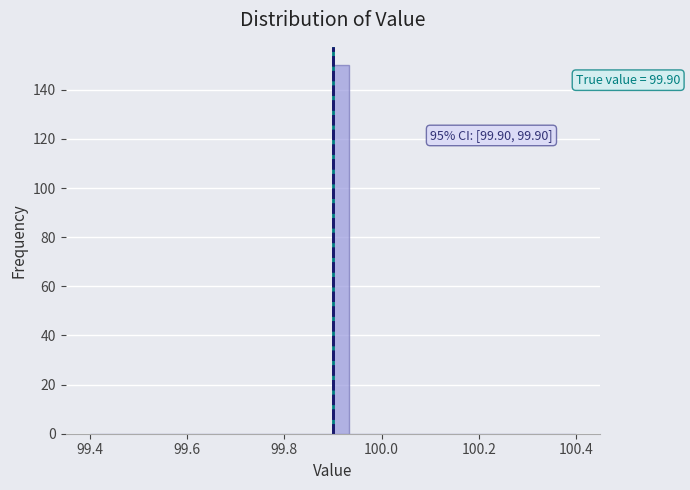

Around what value on the x-axis is the tallest bar? Give the approximate position of its centre, as read against the axis.

99.92